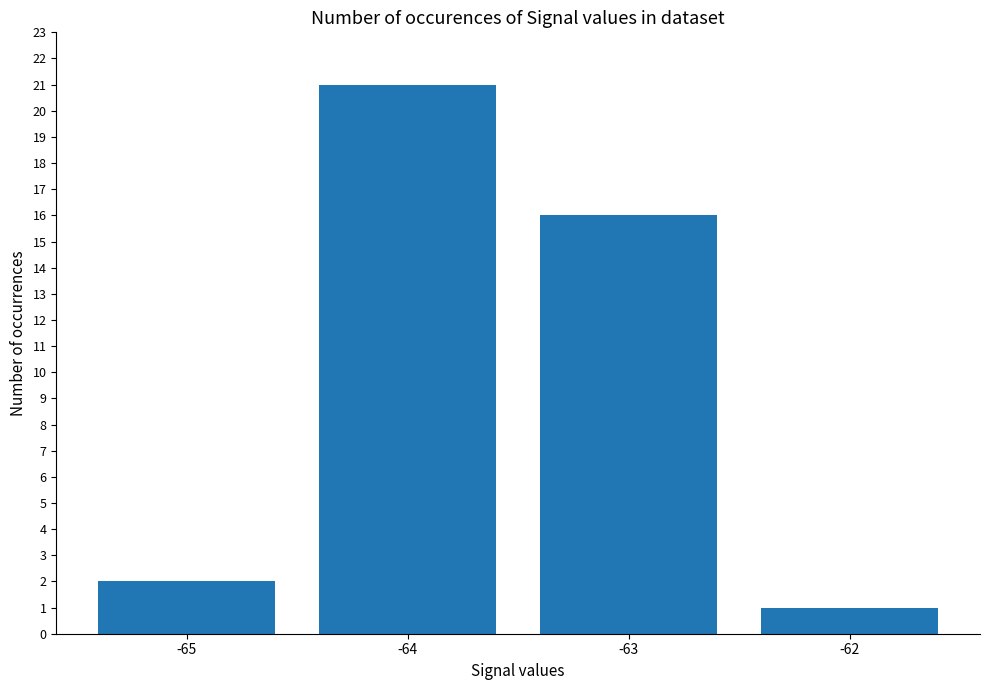

List the labels in order of value, largest first.

-64, -63, -65, -62